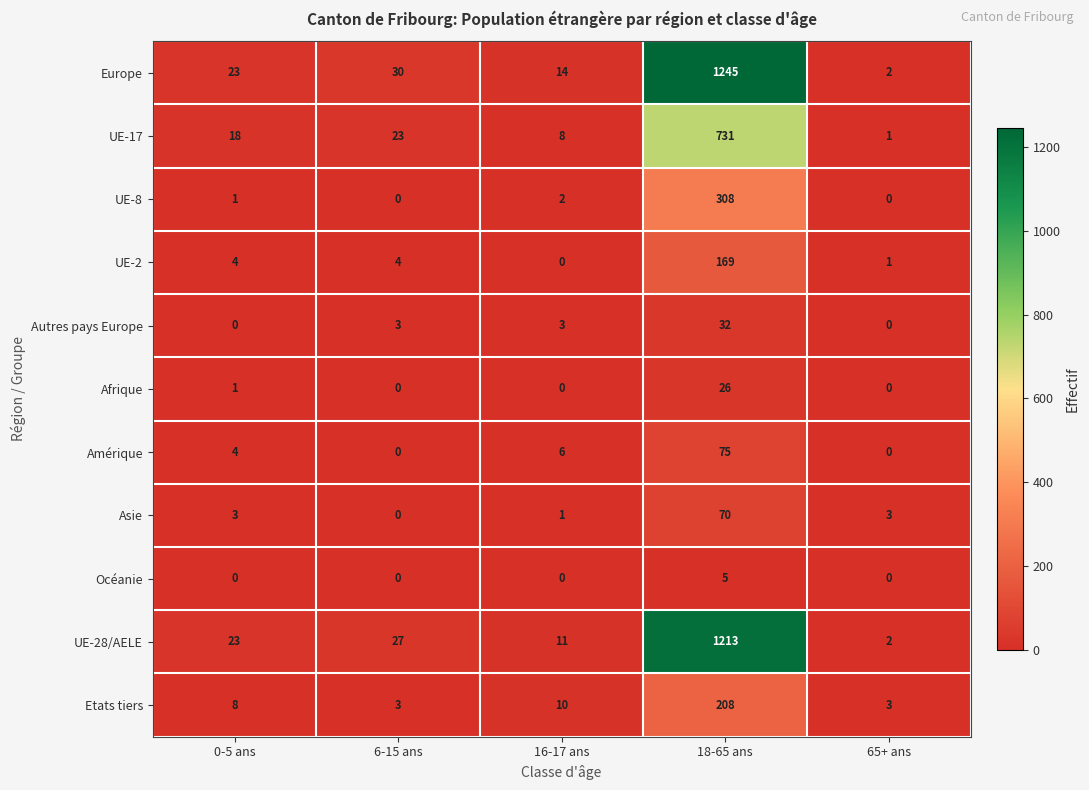

What is the sum of all UE-8 values?

311